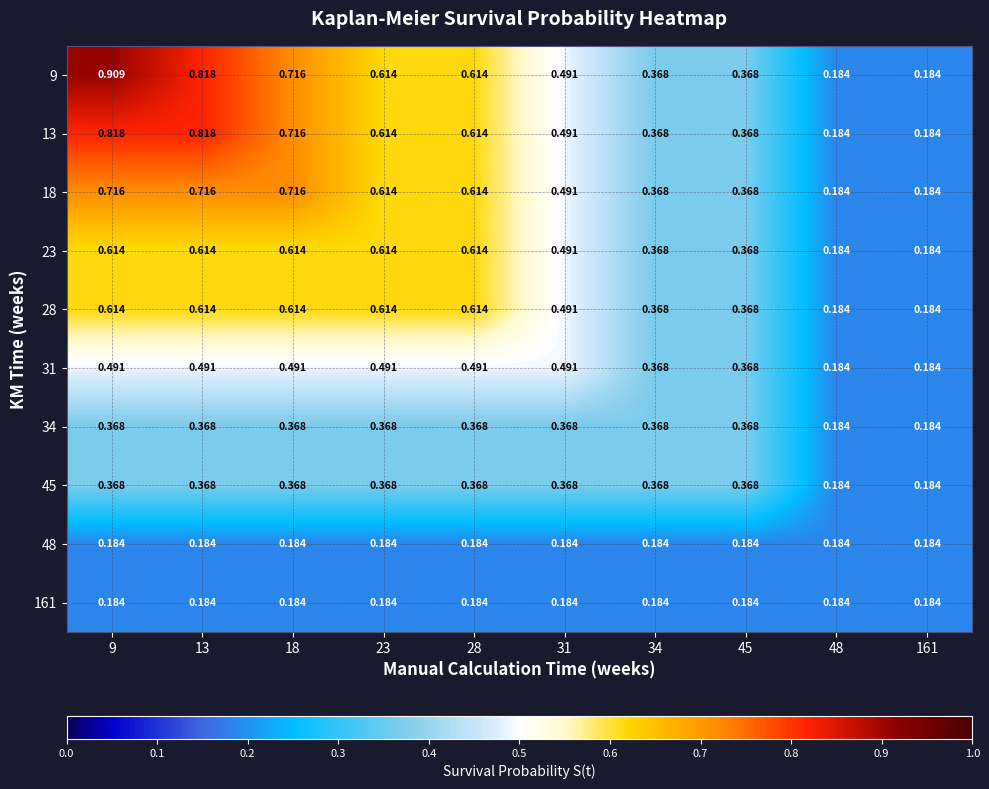

Reading left to right, transcribe all the data shown in this chart.

9: 9=0.9	13=0.8	18=0.7	23=0.6	28=0.6	31=0.5	34=0.4	45=0.4	48=0.2	161=0.2
13: 9=0.8	13=0.8	18=0.7	23=0.6	28=0.6	31=0.5	34=0.4	45=0.4	48=0.2	161=0.2
18: 9=0.7	13=0.7	18=0.7	23=0.6	28=0.6	31=0.5	34=0.4	45=0.4	48=0.2	161=0.2
23: 9=0.6	13=0.6	18=0.6	23=0.6	28=0.6	31=0.5	34=0.4	45=0.4	48=0.2	161=0.2
28: 9=0.6	13=0.6	18=0.6	23=0.6	28=0.6	31=0.5	34=0.4	45=0.4	48=0.2	161=0.2
31: 9=0.5	13=0.5	18=0.5	23=0.5	28=0.5	31=0.5	34=0.4	45=0.4	48=0.2	161=0.2
34: 9=0.4	13=0.4	18=0.4	23=0.4	28=0.4	31=0.4	34=0.4	45=0.4	48=0.2	161=0.2
45: 9=0.4	13=0.4	18=0.4	23=0.4	28=0.4	31=0.4	34=0.4	45=0.4	48=0.2	161=0.2
48: 9=0.2	13=0.2	18=0.2	23=0.2	28=0.2	31=0.2	34=0.2	45=0.2	48=0.2	161=0.2
161: 9=0.2	13=0.2	18=0.2	23=0.2	28=0.2	31=0.2	34=0.2	45=0.2	48=0.2	161=0.2